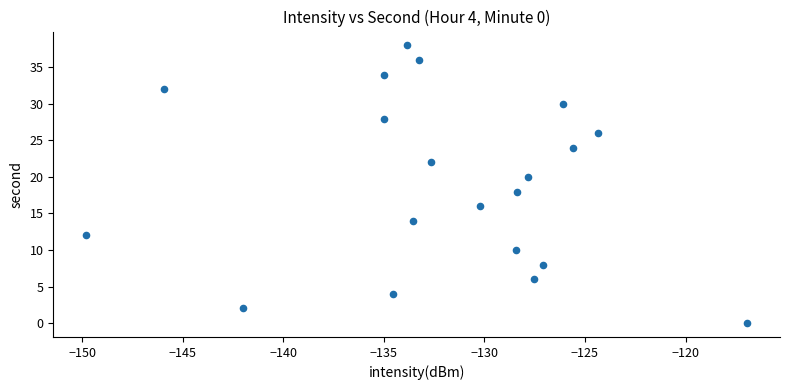

What is the range of Y values (max minus min)?

38